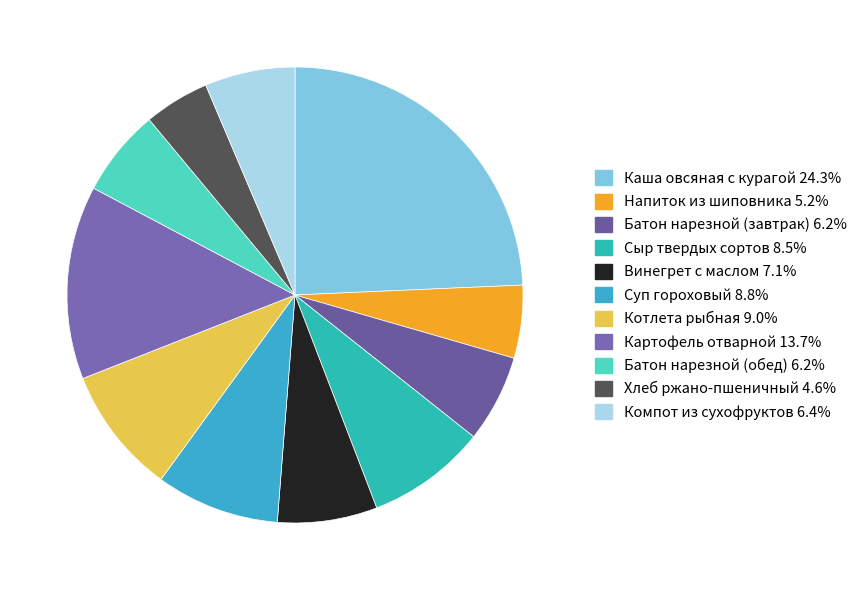

How many segments does this pie chart have?

11